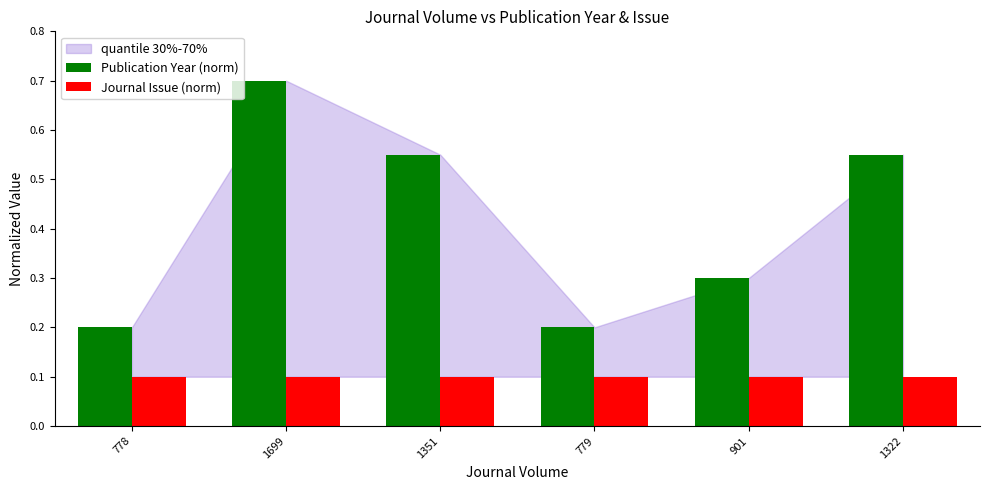

Is the value of Journal Issue (norm) at 1322 greater than the value of Publication Year (norm) at 1699?

No